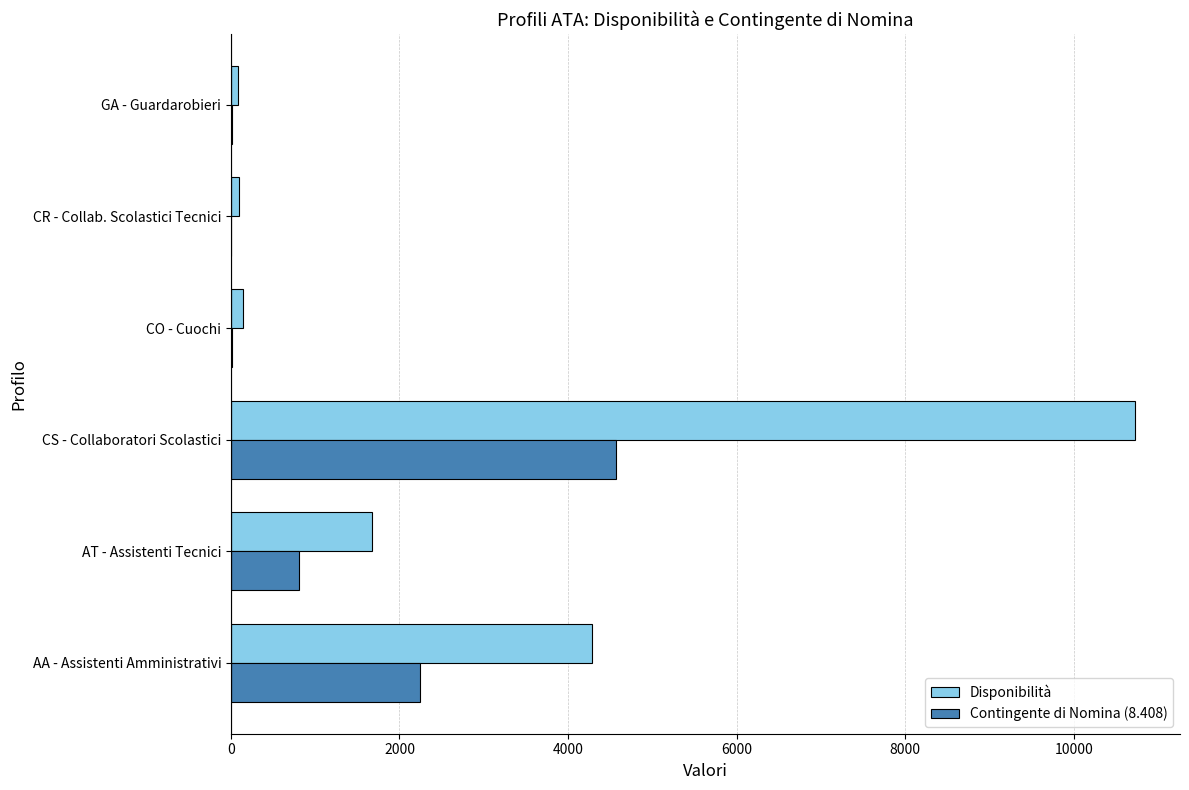

Which series changed the most between AA - Assistenti Amministrativi and CR - Collab. Scolastici Tecnici?

Disponibilità